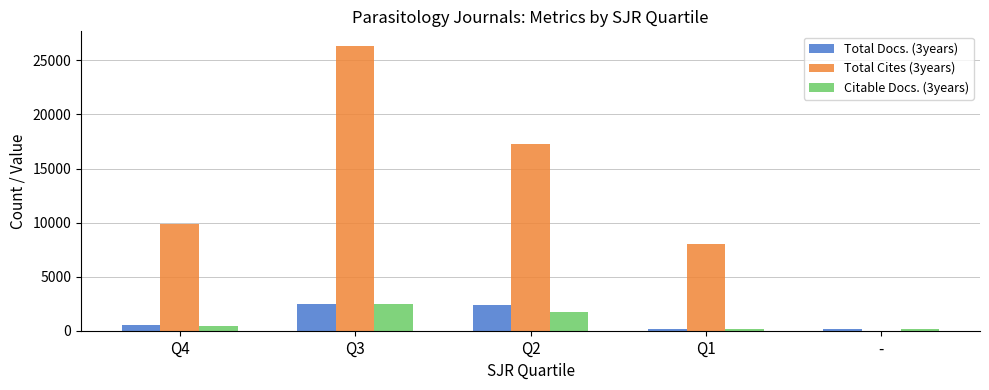

Which series has the largest total across all categories?

Total Cites (3years)